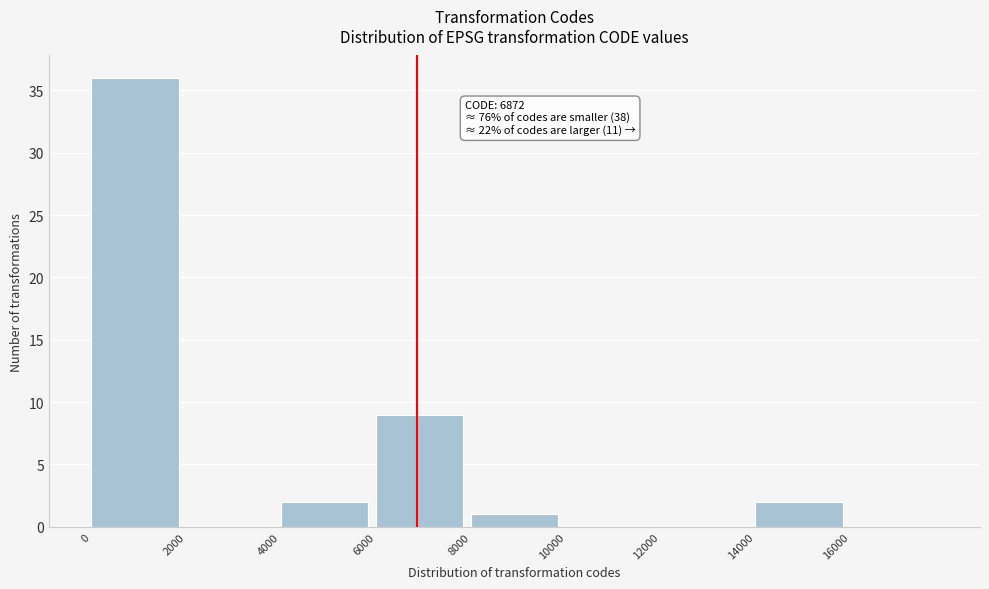

Which range on the x-axis has the tallest bar?

0 to 2000